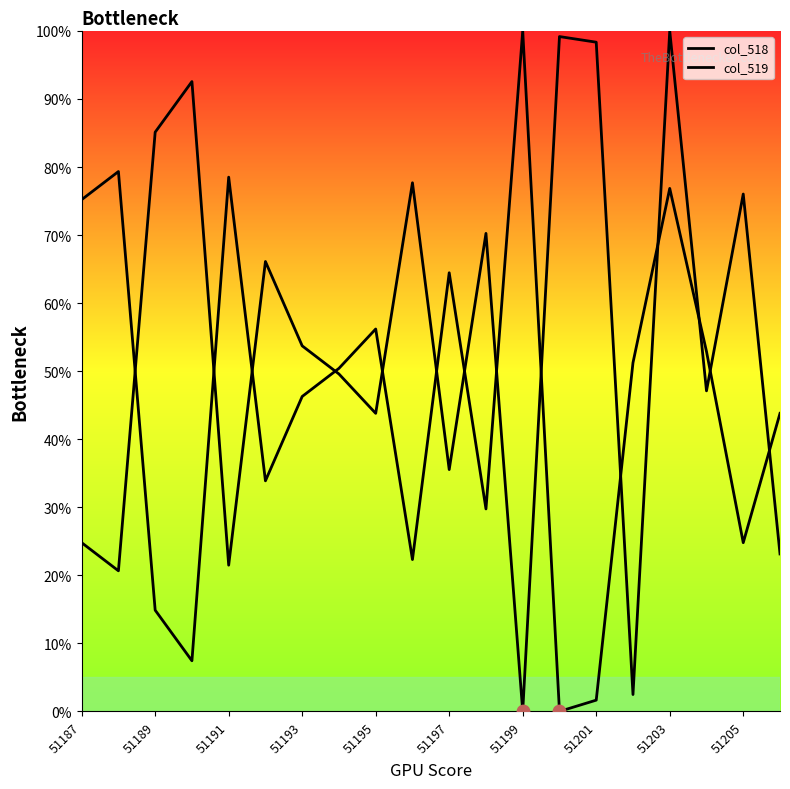

How many lines are shown in the chart?

2